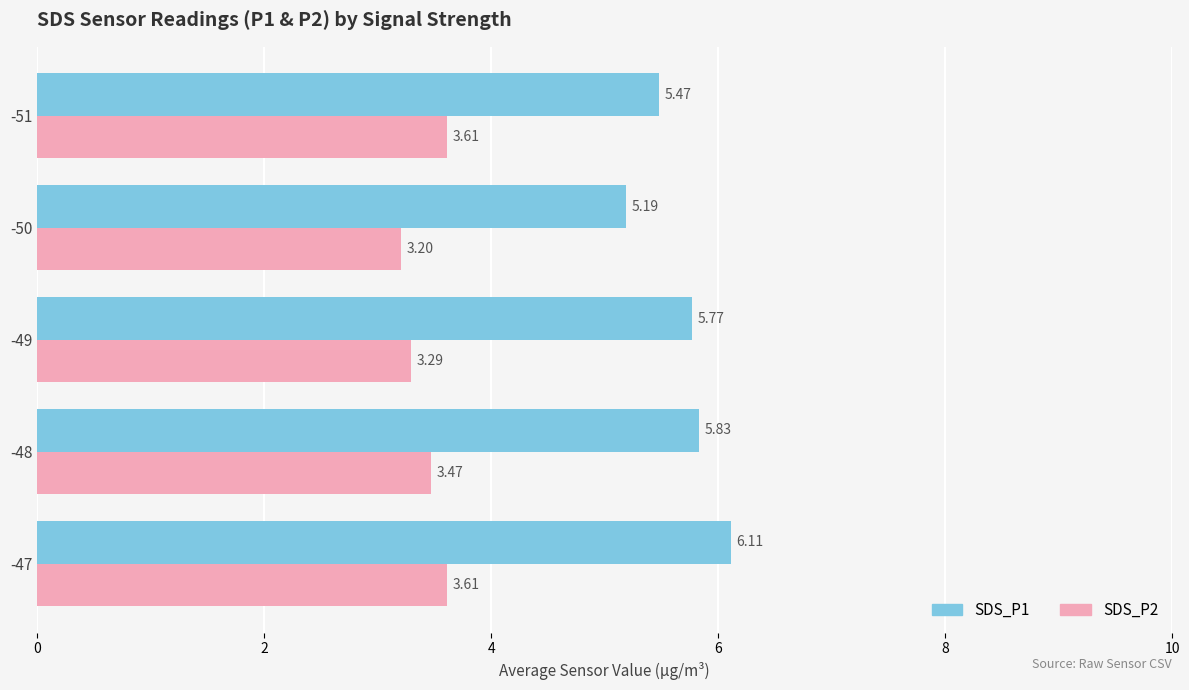

What are all the series names shown in the legend?

SDS_P1, SDS_P2